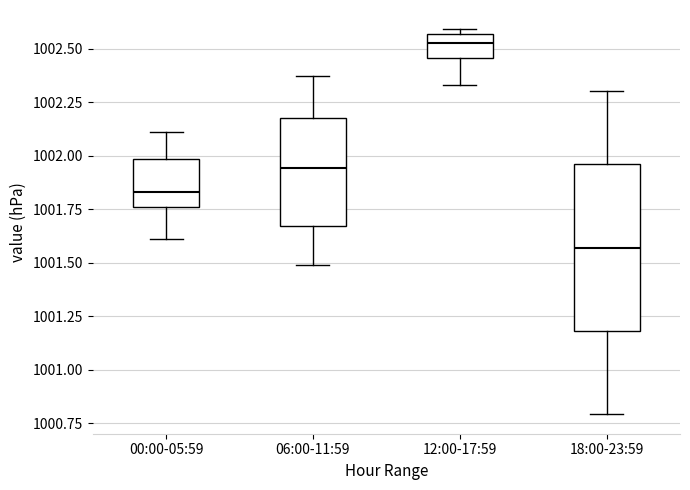

Where is the lower edge of the box for 06:00-11:59 on the y-axis? The values are not printed on the chart, so give them approximately, as read against the axis.

1001.65